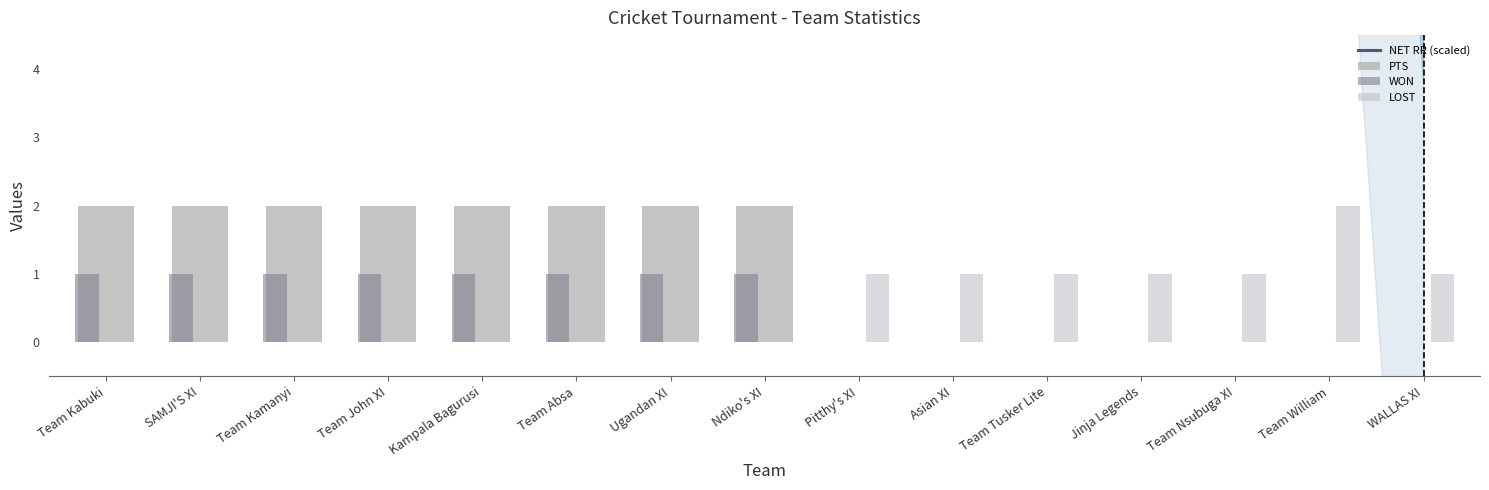

What is the label of the 7th bar from the left?

Ugandan XI